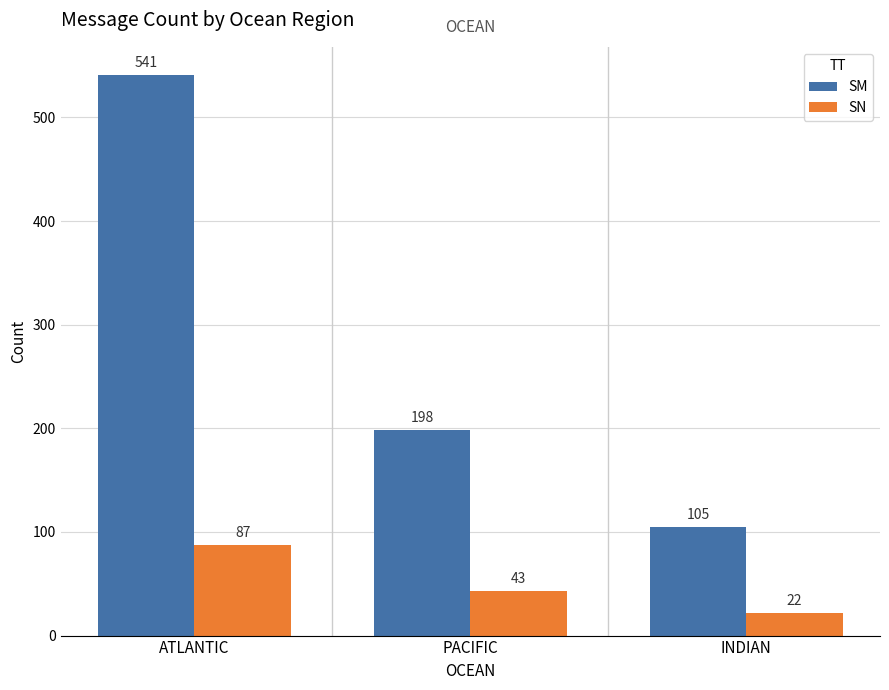

How many data points in SM are less than 198?

1